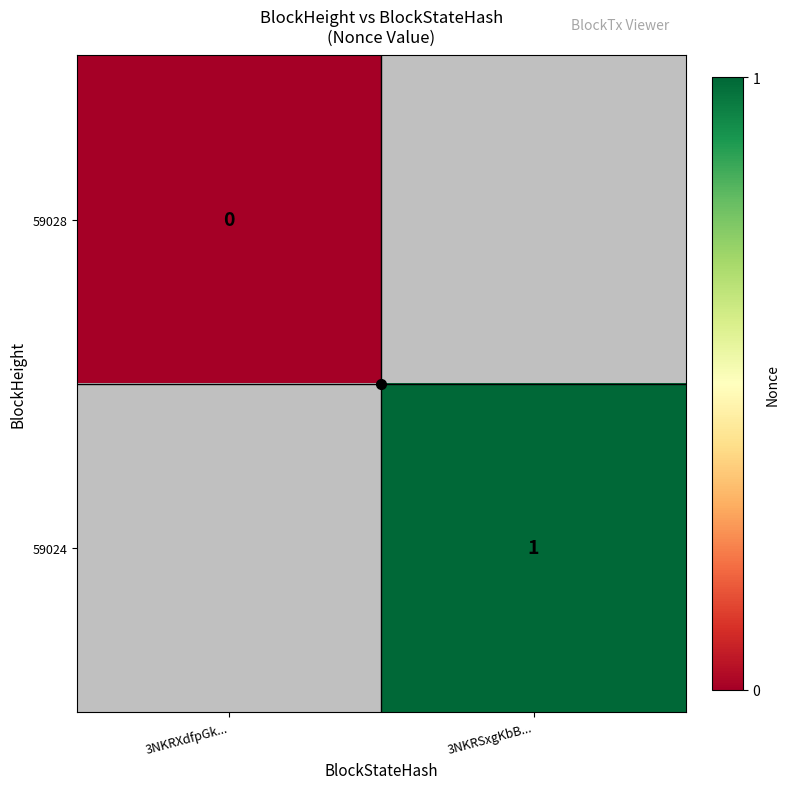

At which label does 59028 reach its minimum?

3NKRXdfpGk...